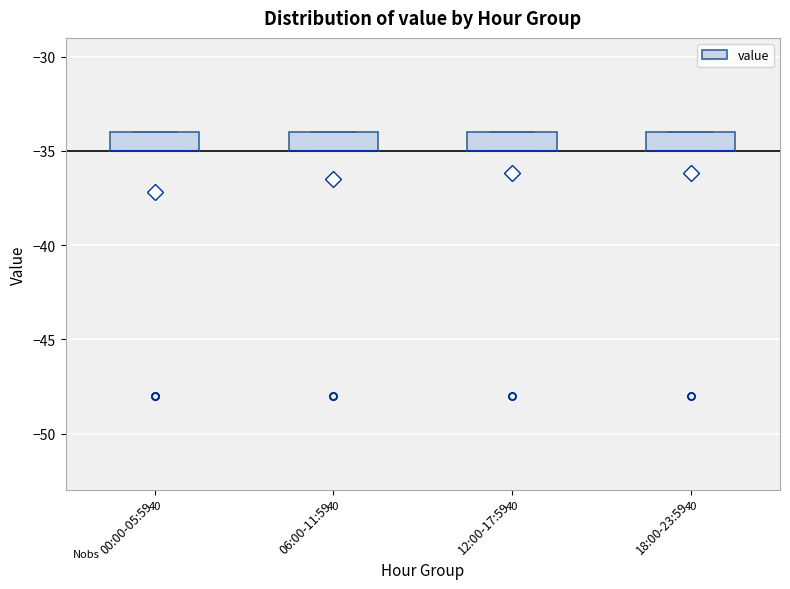

Reading left to right, transcribe this box plot: for each box, give where its median line is, the range the box spans, and where its two whiskers end, as read against the y-axis. The values are not printed on the chart, so give them approximately, as read against the axis.

00:00-05:59: median -35 (drawn on the box's lower edge), box -35 to -34, whiskers -35 to -34
06:00-11:59: median -35 (drawn on the box's lower edge), box -35 to -34, whiskers -35 to -34
12:00-17:59: median -35 (drawn on the box's lower edge), box -35 to -34, whiskers -35 to -34
18:00-23:59: median -35 (drawn on the box's lower edge), box -35 to -34, whiskers -35 to -34